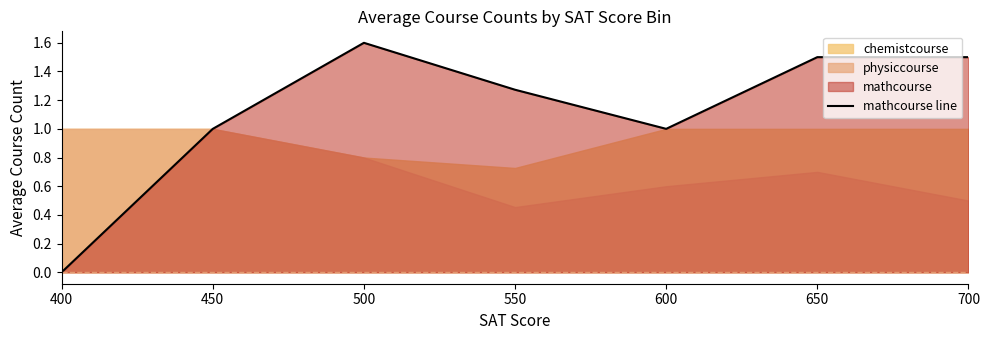

What is the value of the 2nd point from the left?

1.0